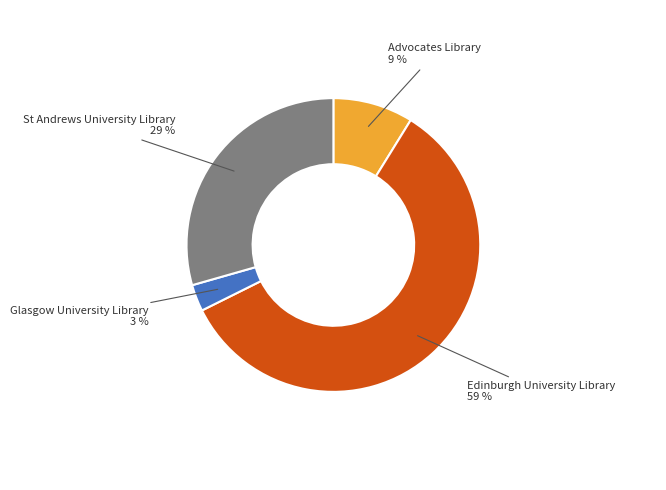

Do St Andrews University Library and Edinburgh University Library together represent more than half of the pie?

Yes